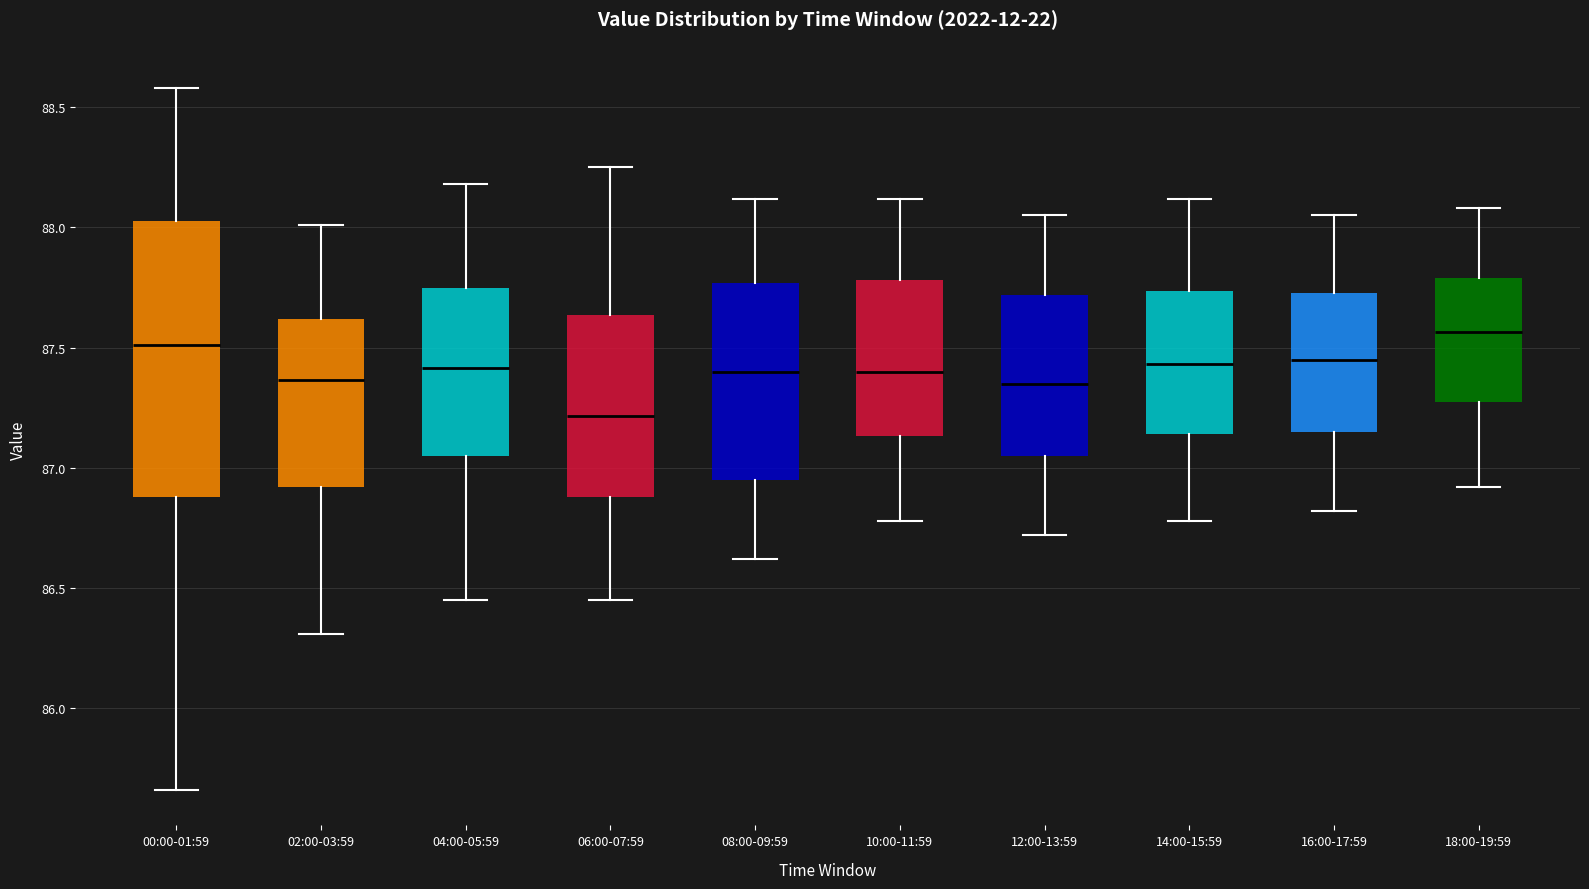

Reading left to right, transcribe this box plot: for each box, give where its median line is, the range the box spans, and where its two whiskers end, as read against the y-axis. The values are not printed on the chart, so give them approximately, as read against the axis.

00:00-01:59: median 87.50, box 86.90 to 88.05, whiskers 85.65 to 88.60
02:00-03:59: median 87.35, box 86.90 to 87.60, whiskers 86.30 to 88.00
04:00-05:59: median 87.40, box 87.05 to 87.75, whiskers 86.45 to 88.20
06:00-07:59: median 87.20, box 86.90 to 87.65, whiskers 86.45 to 88.25
08:00-09:59: median 87.40, box 86.95 to 87.75, whiskers 86.60 to 88.10
10:00-11:59: median 87.40, box 87.15 to 87.80, whiskers 86.80 to 88.10
12:00-13:59: median 87.35, box 87.05 to 87.70, whiskers 86.70 to 88.05
14:00-15:59: median 87.45, box 87.15 to 87.75, whiskers 86.80 to 88.10
16:00-17:59: median 87.45, box 87.15 to 87.75, whiskers 86.80 to 88.05
18:00-19:59: median 87.55, box 87.25 to 87.80, whiskers 86.90 to 88.10